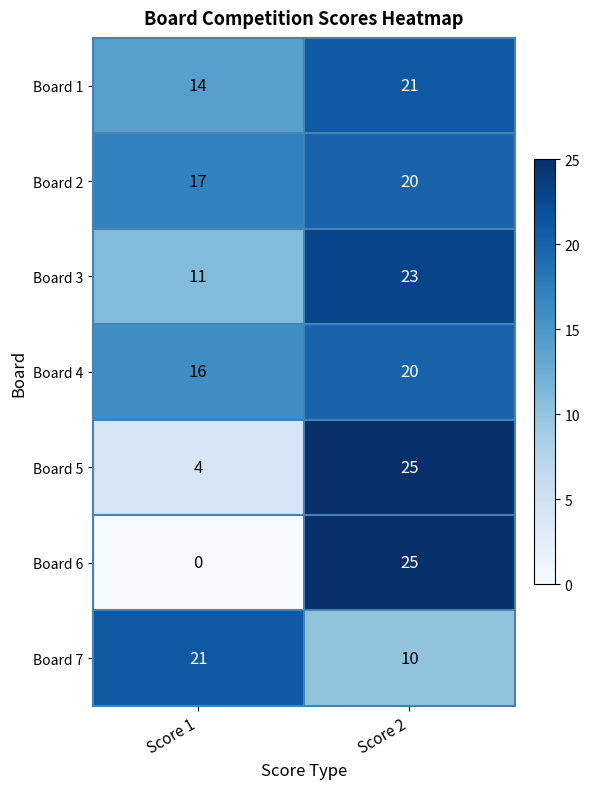

Count the number of categories in the chart.

2